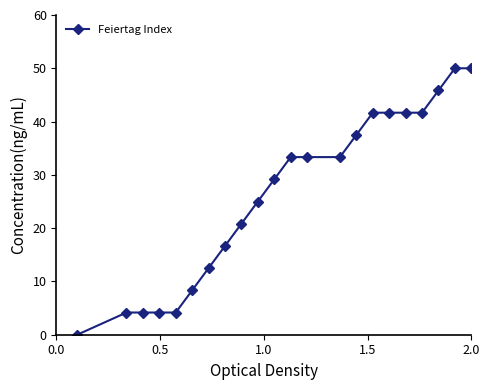

What is the greatest value displayed?

50.0